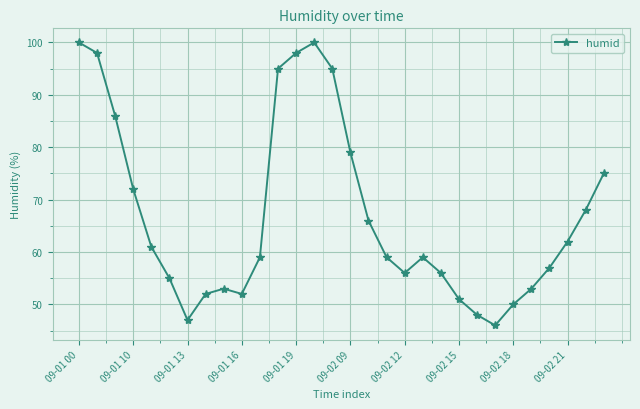

How many interior local valleys (lower than both neighbors) does the data have?

4